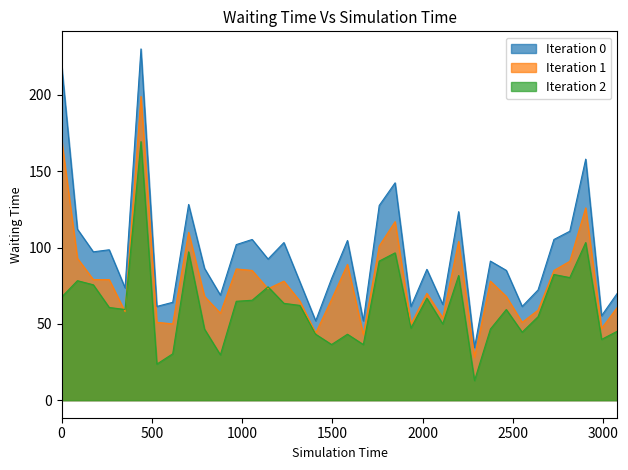

What is the maximum value shown in the chart?

230.2